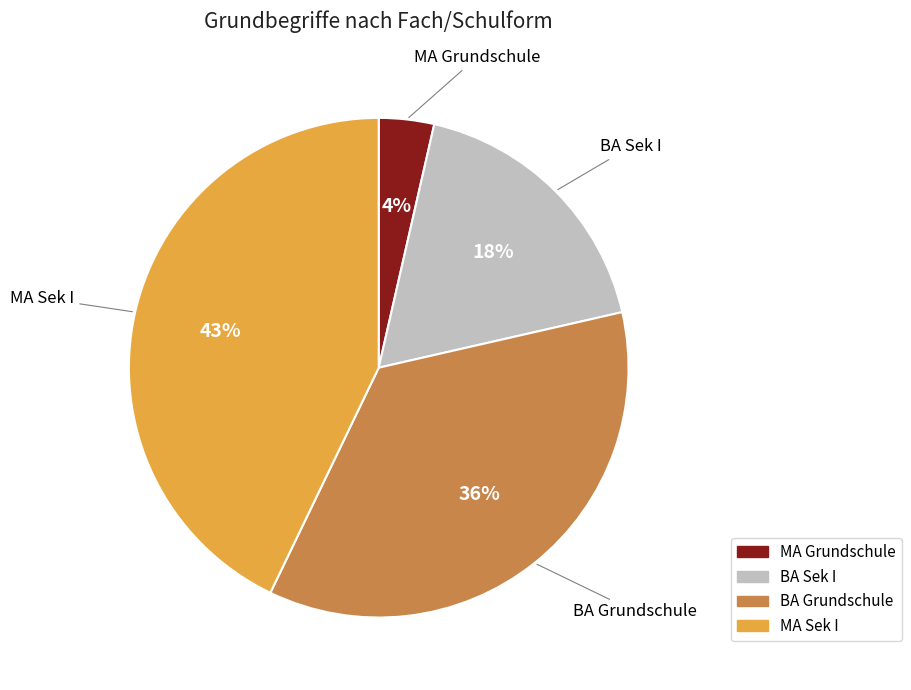

Is MA Sek I the majority of the pie?

No